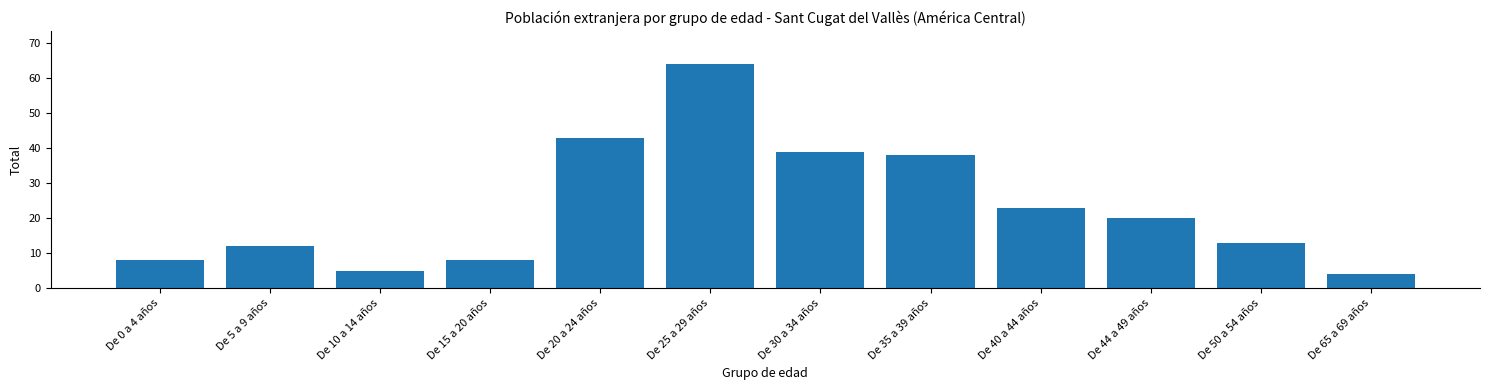

Reading left to right, extract all data points from this chart.

8	12	5	8	43	64	39	38	23	20	13	4